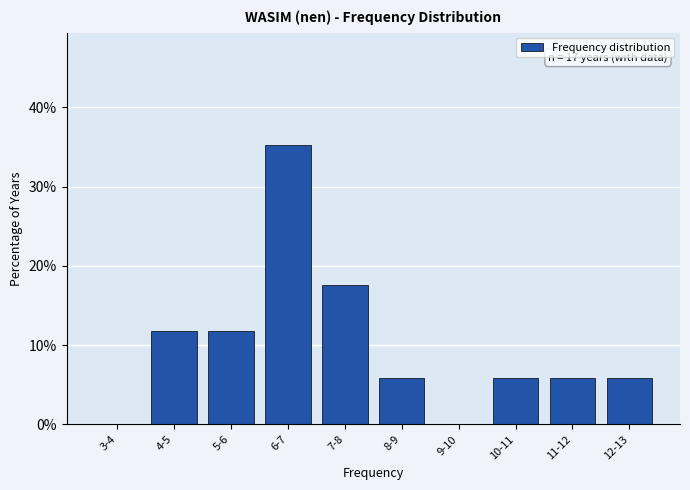

Reading left to right, list all the values displayed in this chart.

3-4=0.0	4-5=11.8	5-6=11.8	6-7=35.3	7-8=17.6	8-9=5.9	9-10=0.0	10-11=5.9	11-12=5.9	12-13=5.9